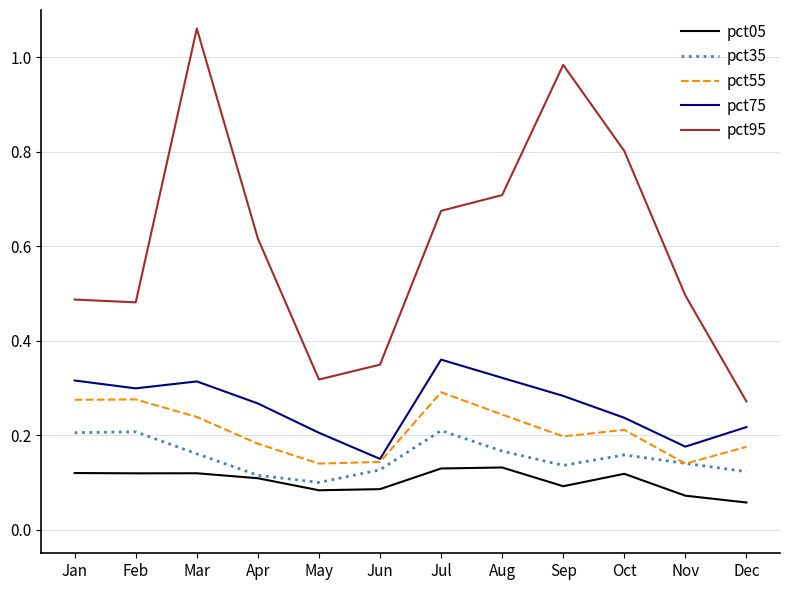

True or false: pct55 and pct95 intersect in this chart.

False